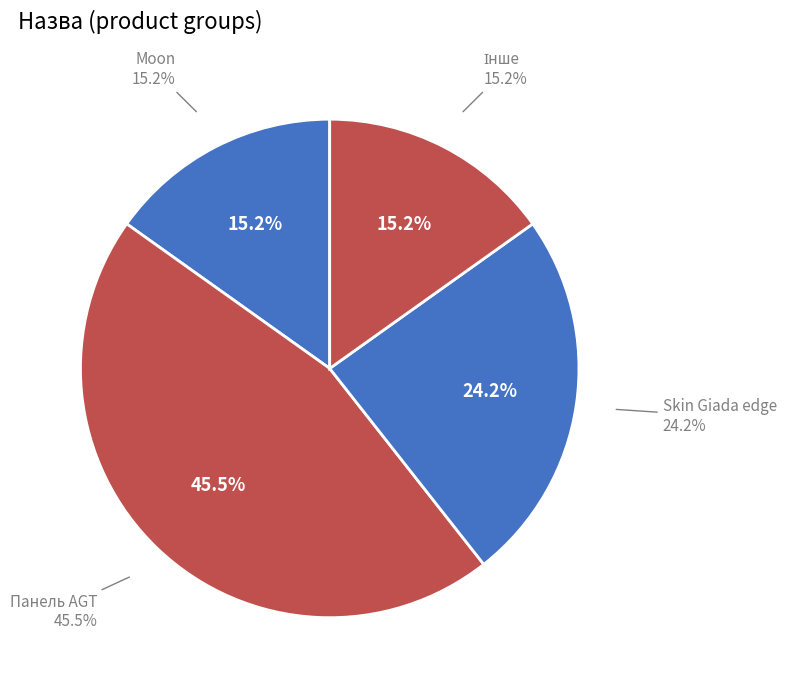

Which slice is the largest?

Панель AGT